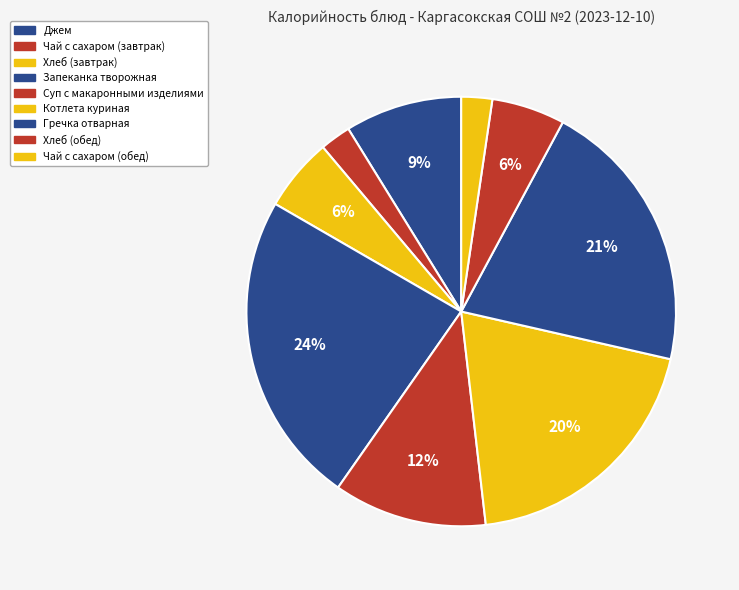

How many segments does this pie chart have?

9